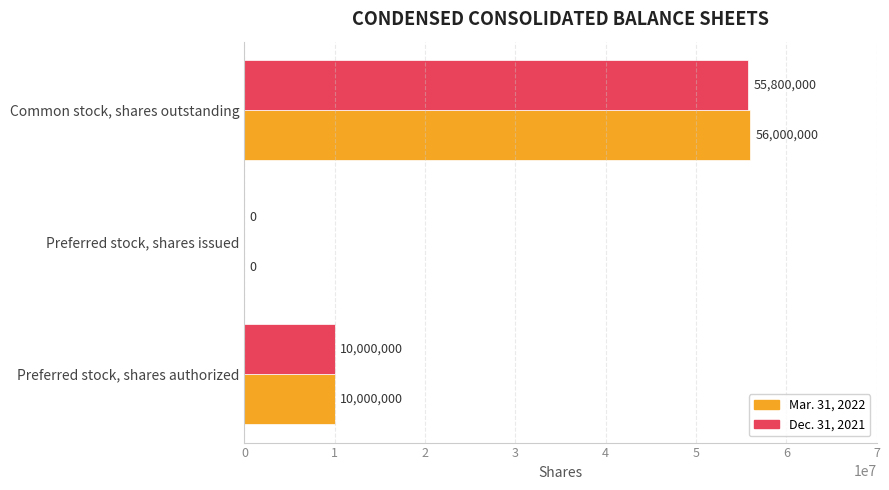

Is it true that Dec. 31, 2021 equals 31395955 at Preferred stock, shares issued?

False